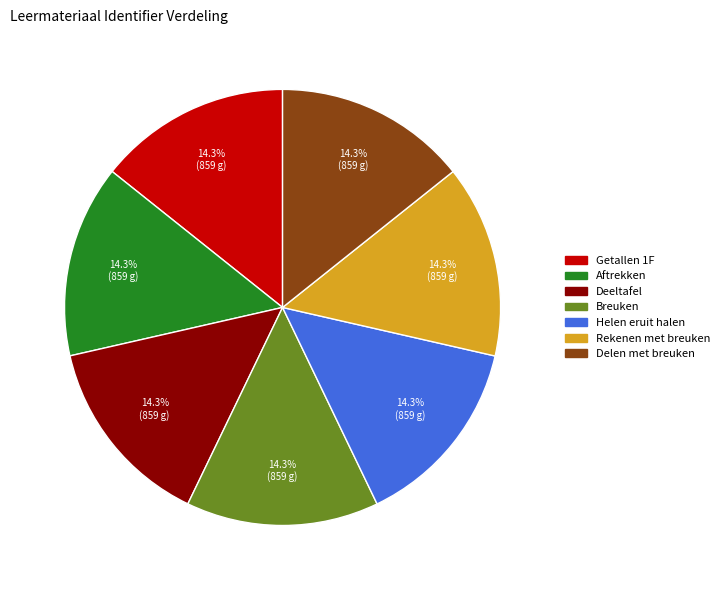

What percentage is the Helen eruit halen slice, to the nearest percent?

14%